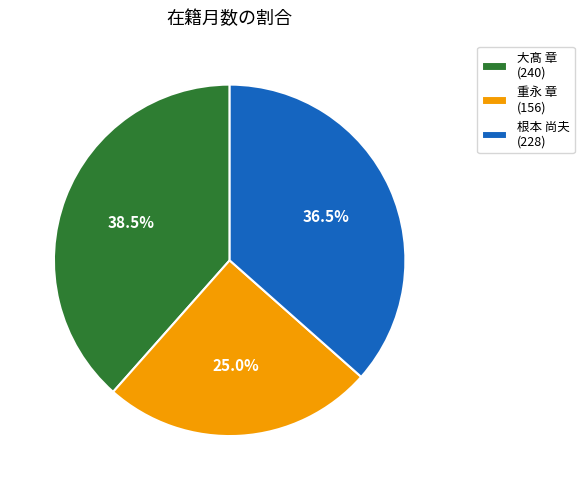

Count the number of slices in the pie.

3